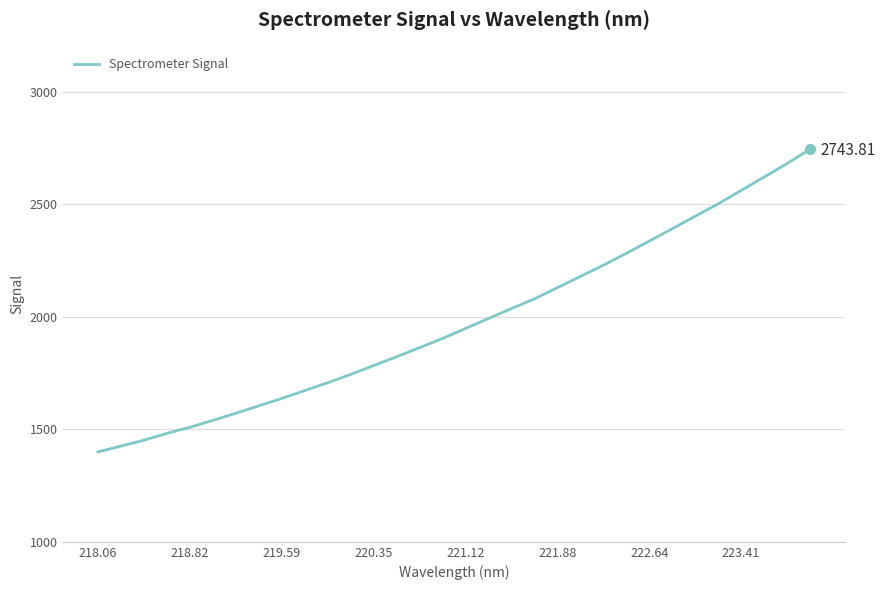

What is the difference between the maximum and minimum values?

1344.0